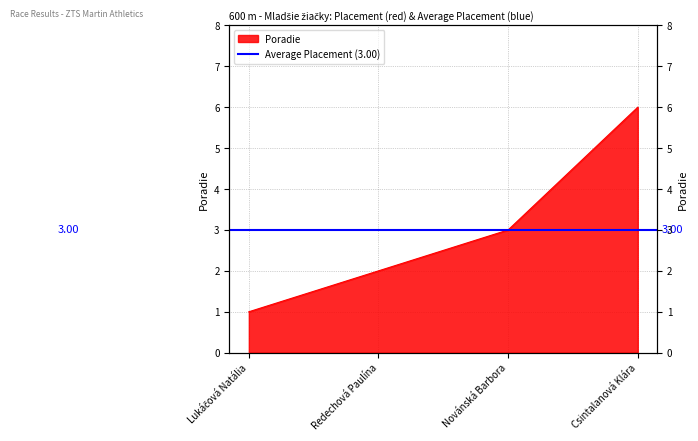

What is the difference between the maximum and minimum values?

5